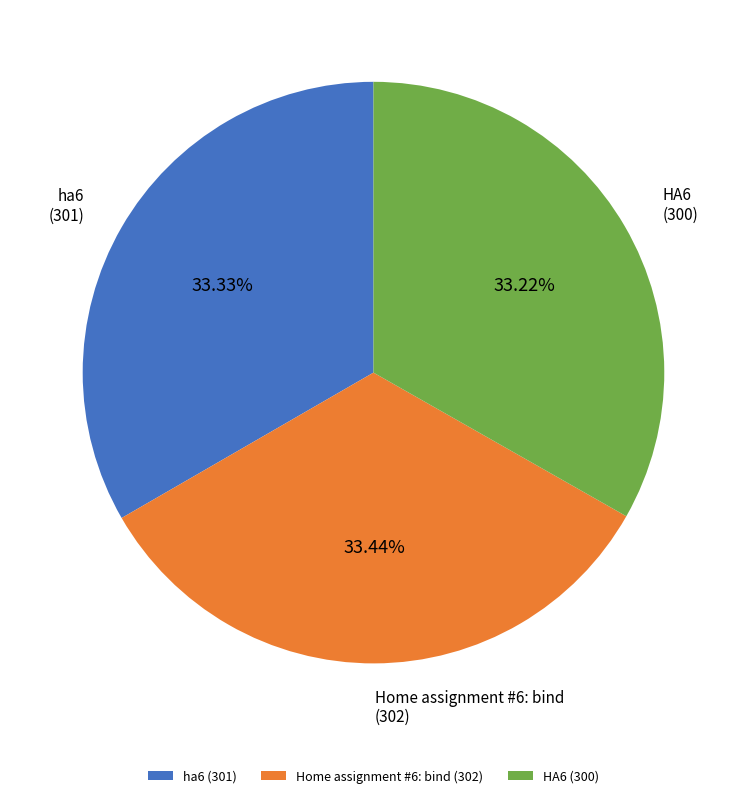

What percentage is the ha6 slice, to the nearest percent?

33%